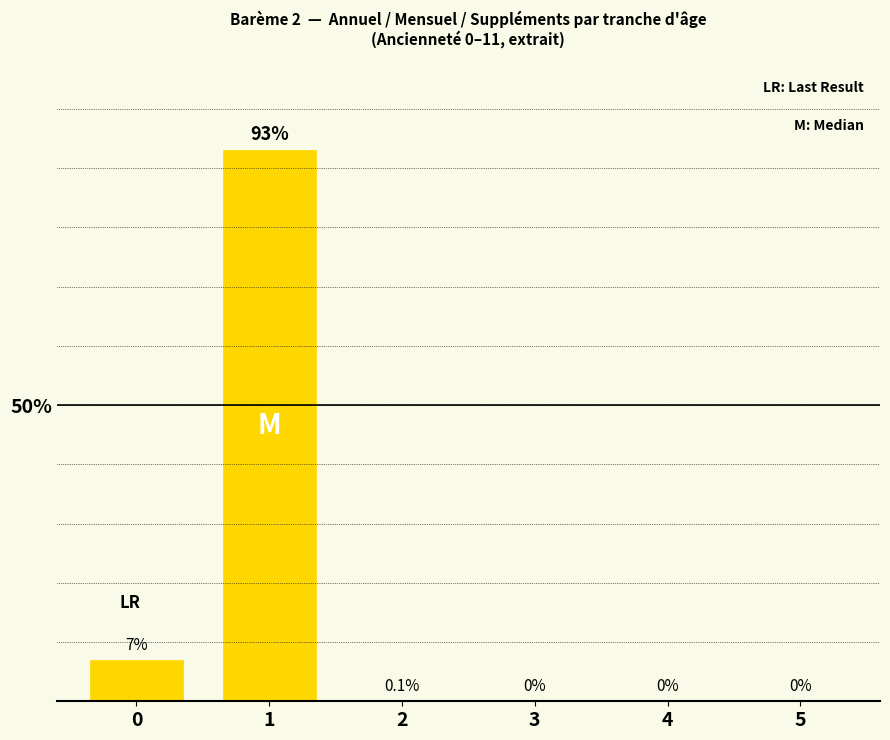

Are the bars grouped side by side (vs. stacked)?

No